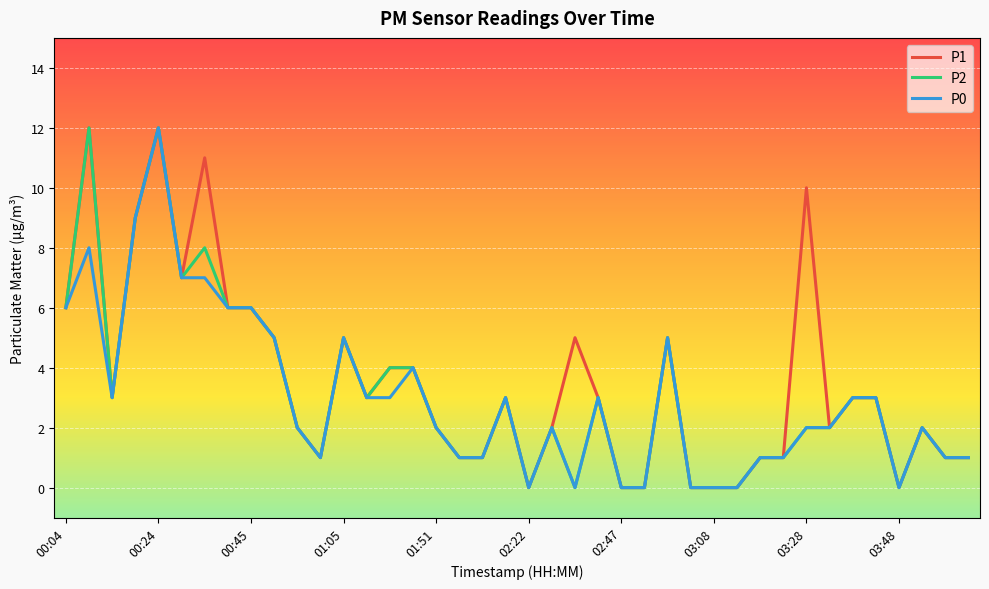

What is the average value of the P2 series?

3